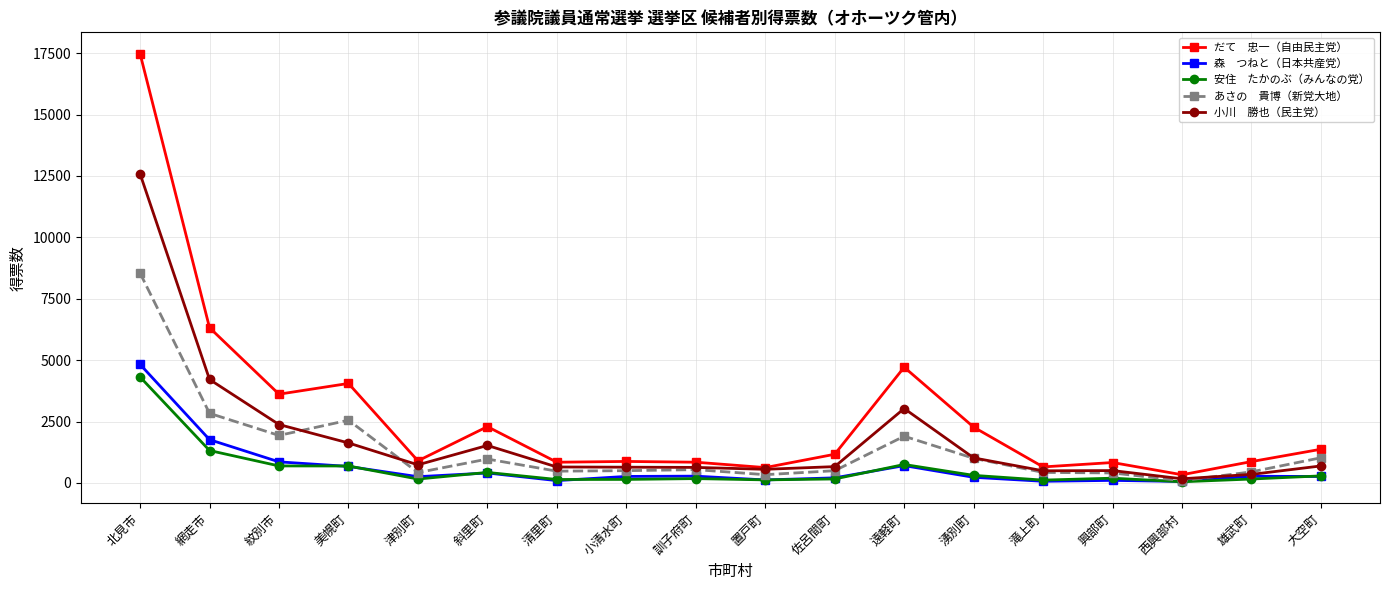

How many lines are shown in the chart?

5